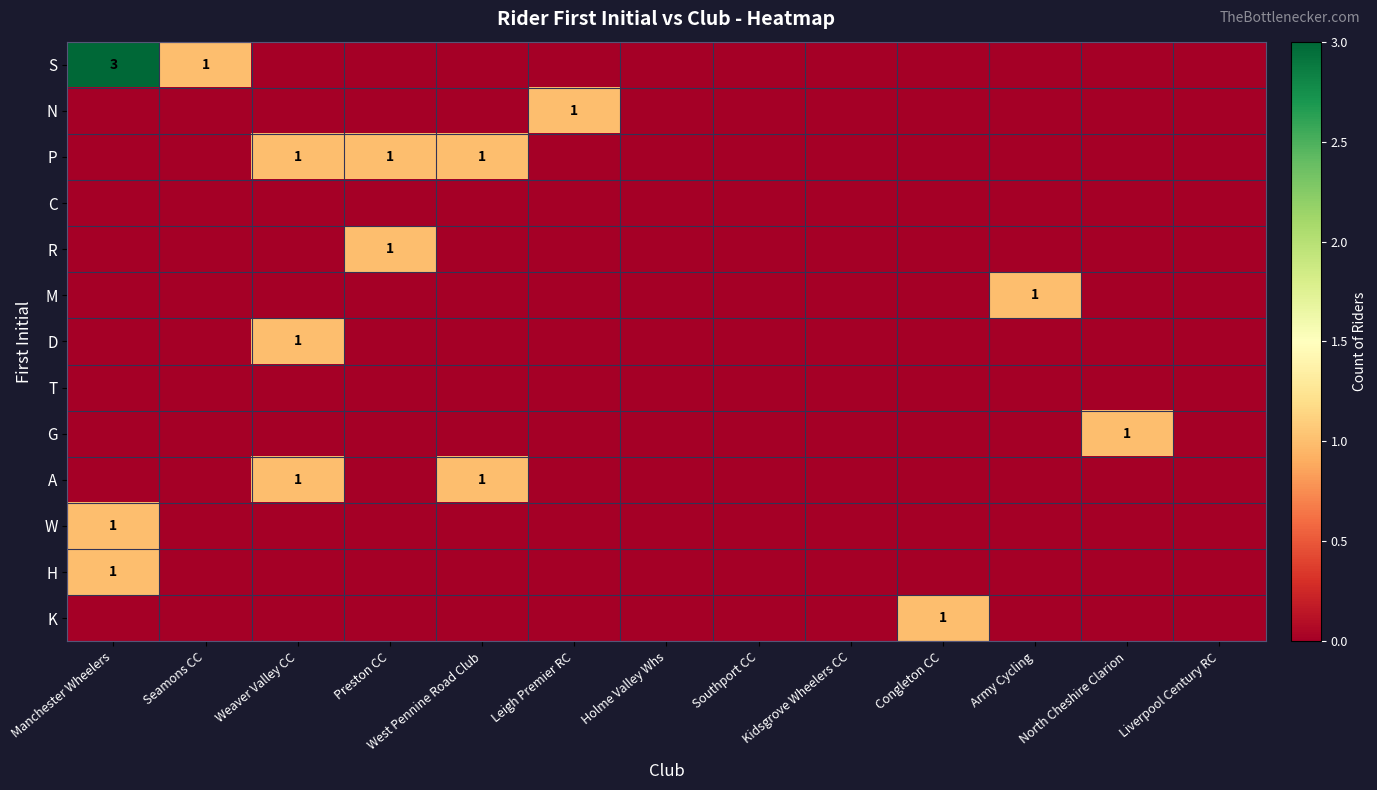

Which category has the highest value in the A series?

Weaver Valley CC